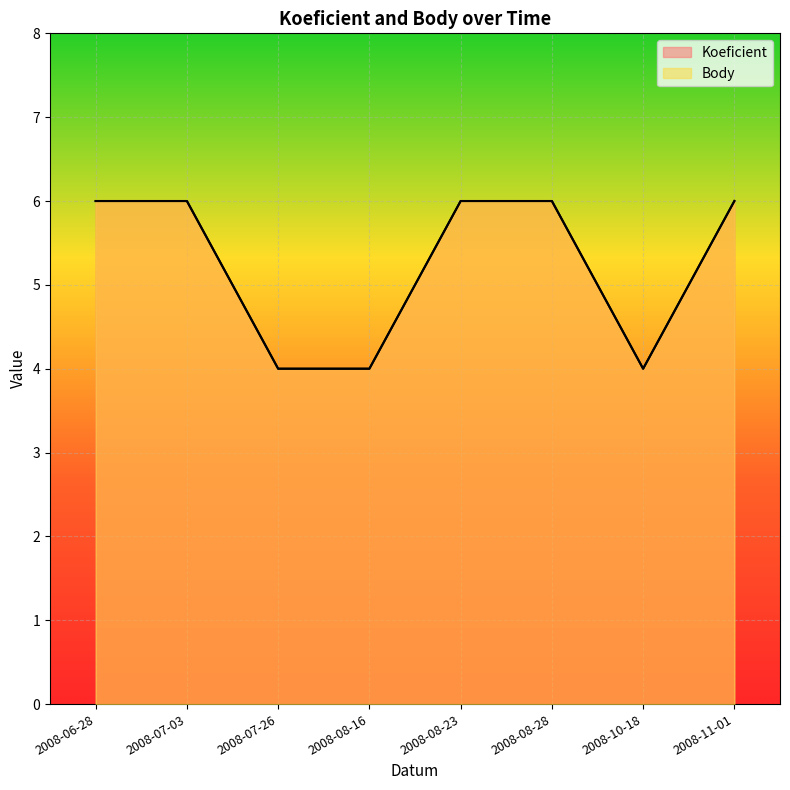

True or false: Body and Koeficient cross at least once.

False